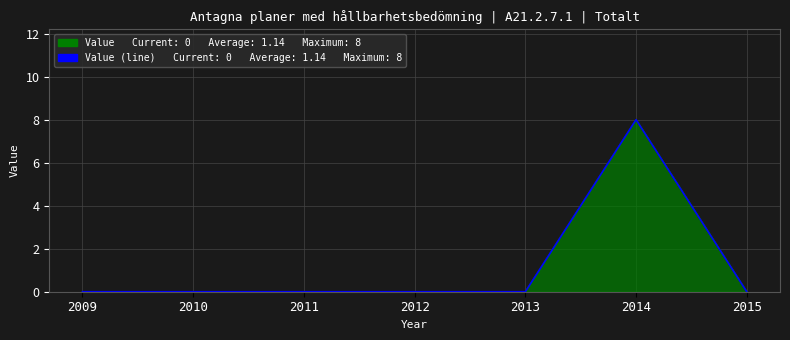

Reading right to left, list all the values displayed in this chart.

0	8	0	0	0	0	0